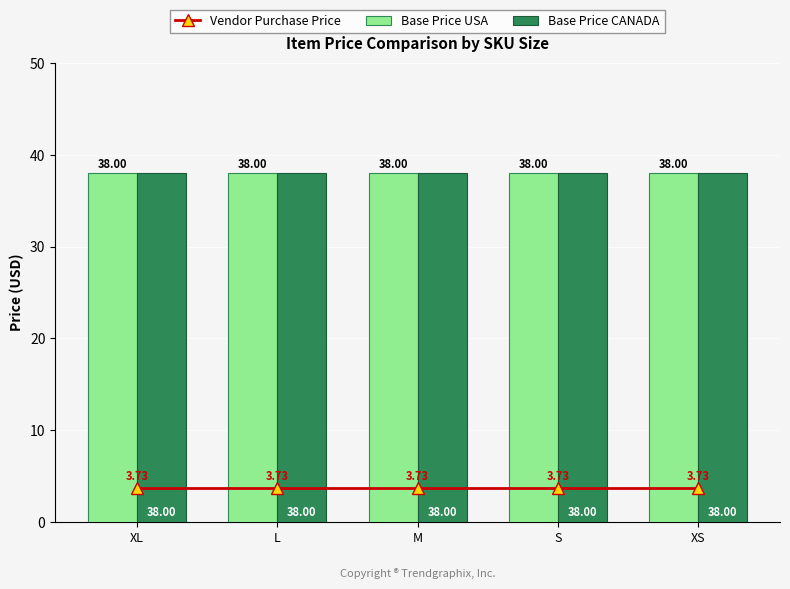

True or false: Base Price CANADA has a value of 38.0 at M.

True